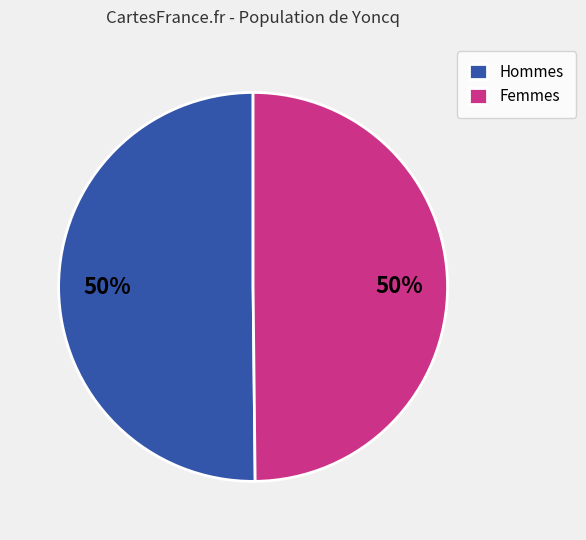

How many segments does this pie chart have?

2